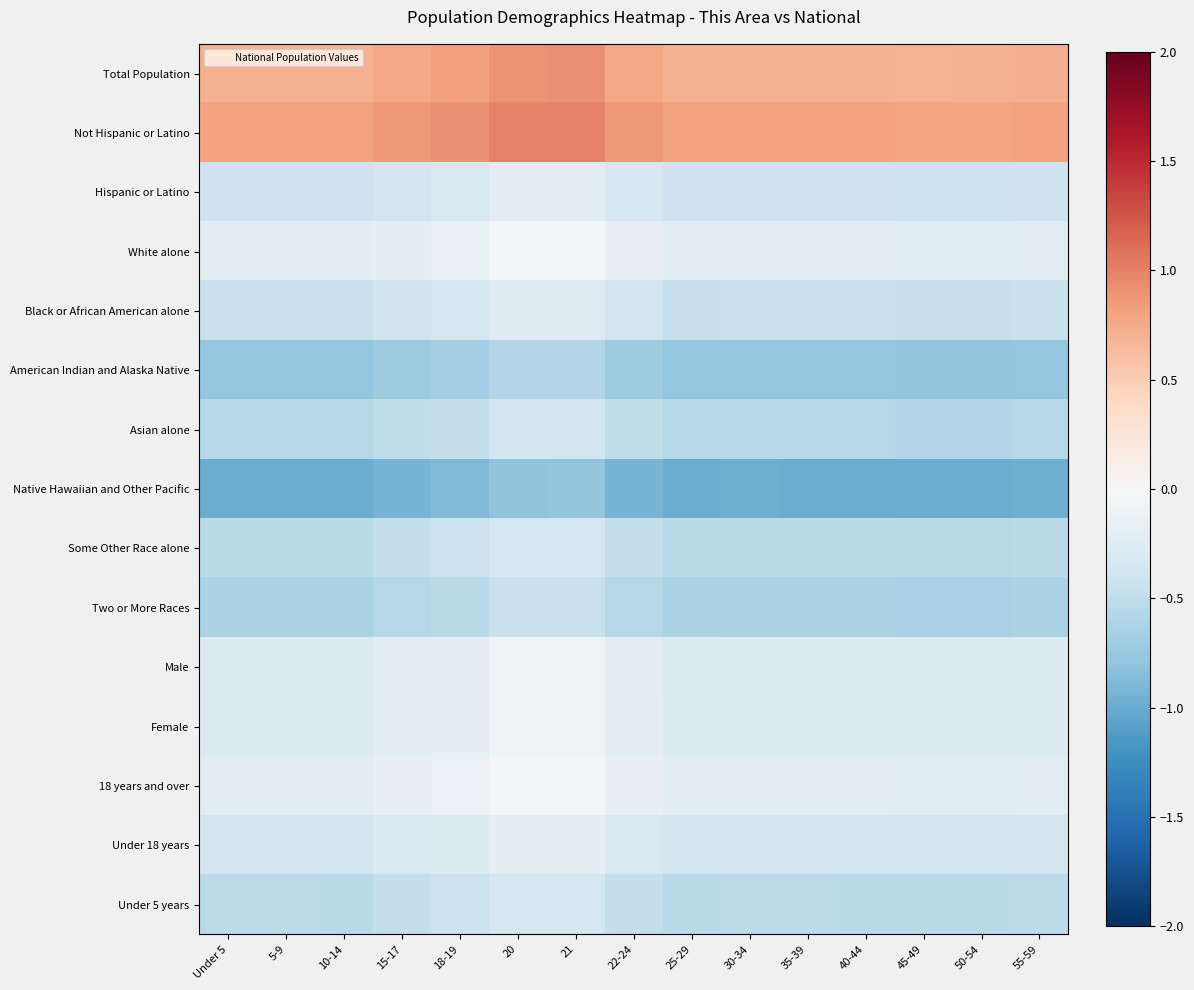

At which category does the chart reach its peak across all series?

21